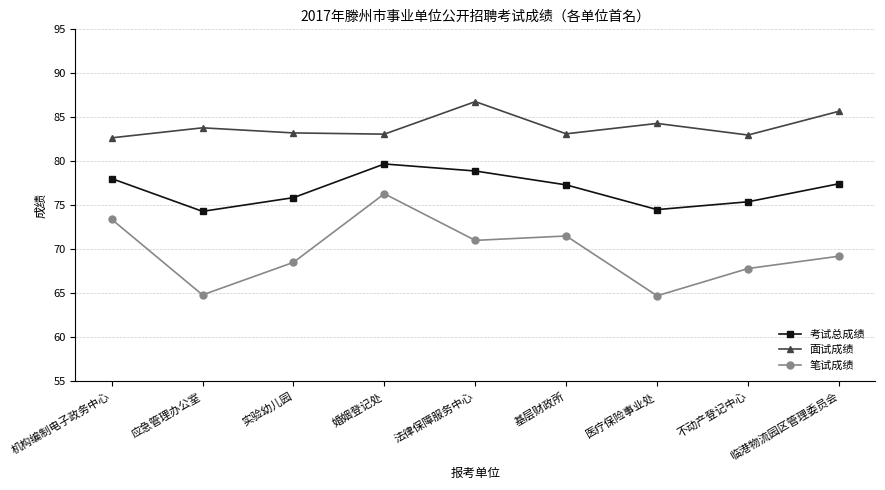

What value does the 笔试成绩 series have at 不动产登记中心?

67.8